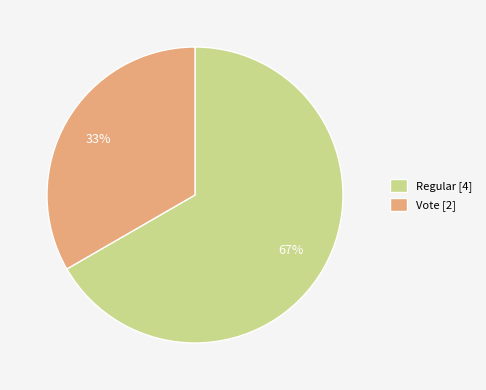

To the nearest percent, what is the combined percentage of Vote [2] and Regular [4]?

100%